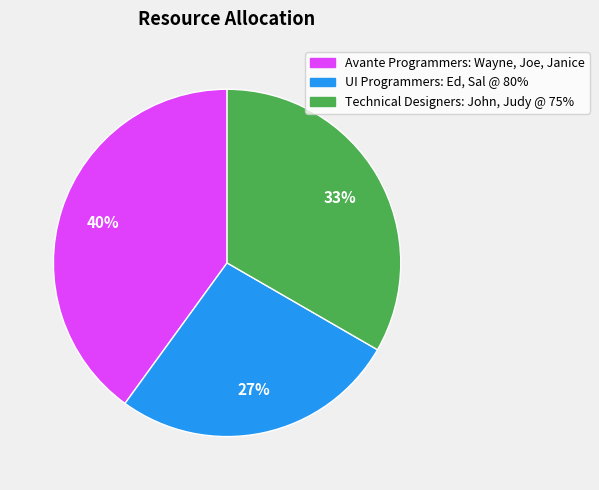

What is the largest slice in the pie chart?

Avante Programmers: Wayne, Joe, Janice